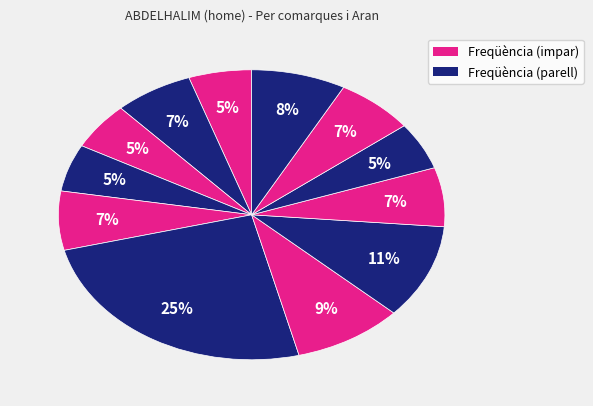

How many slices are in this pie chart?

12